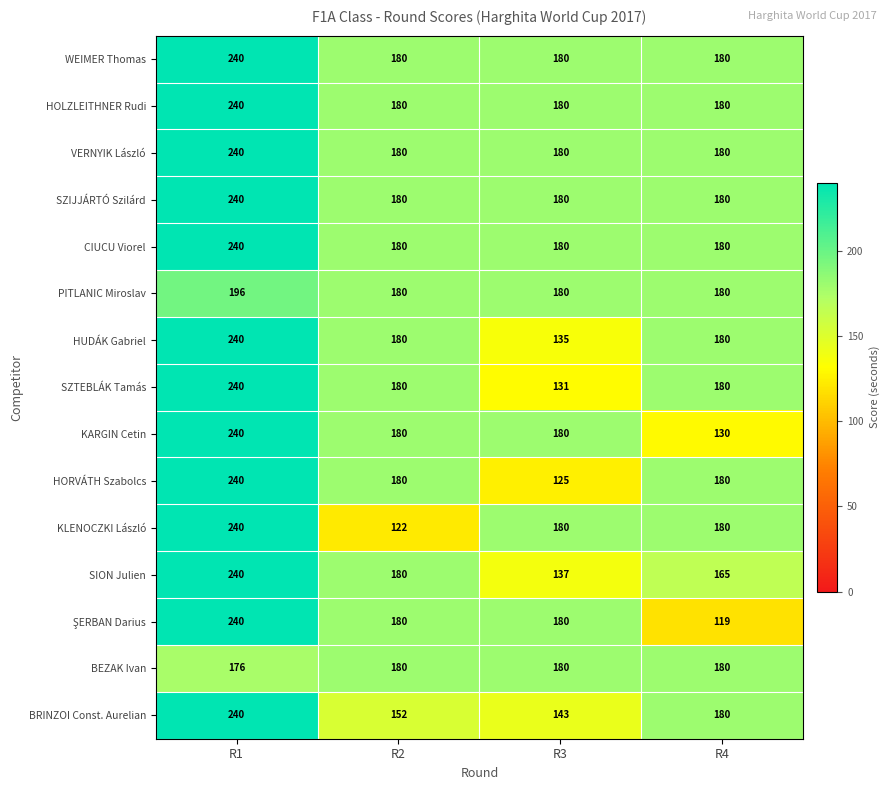

What is the sum of all SION Julien values?

722